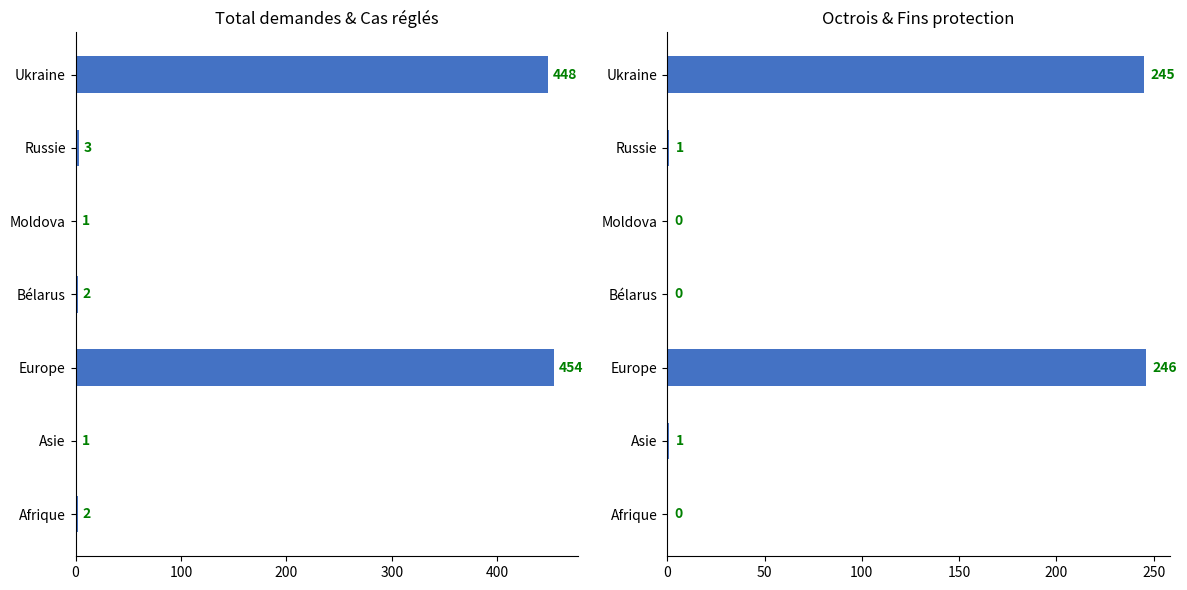

How many data points in Total demandes are less than 2?

2